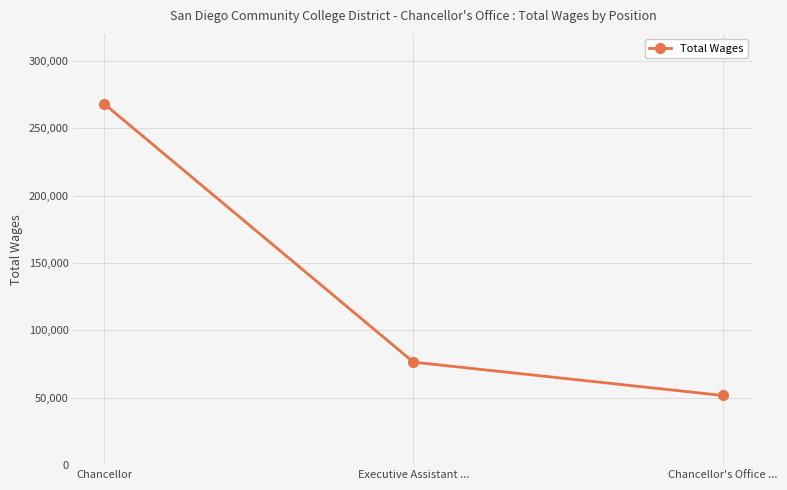

The value at Chancellor's Office ... is 51708. True or false?

True